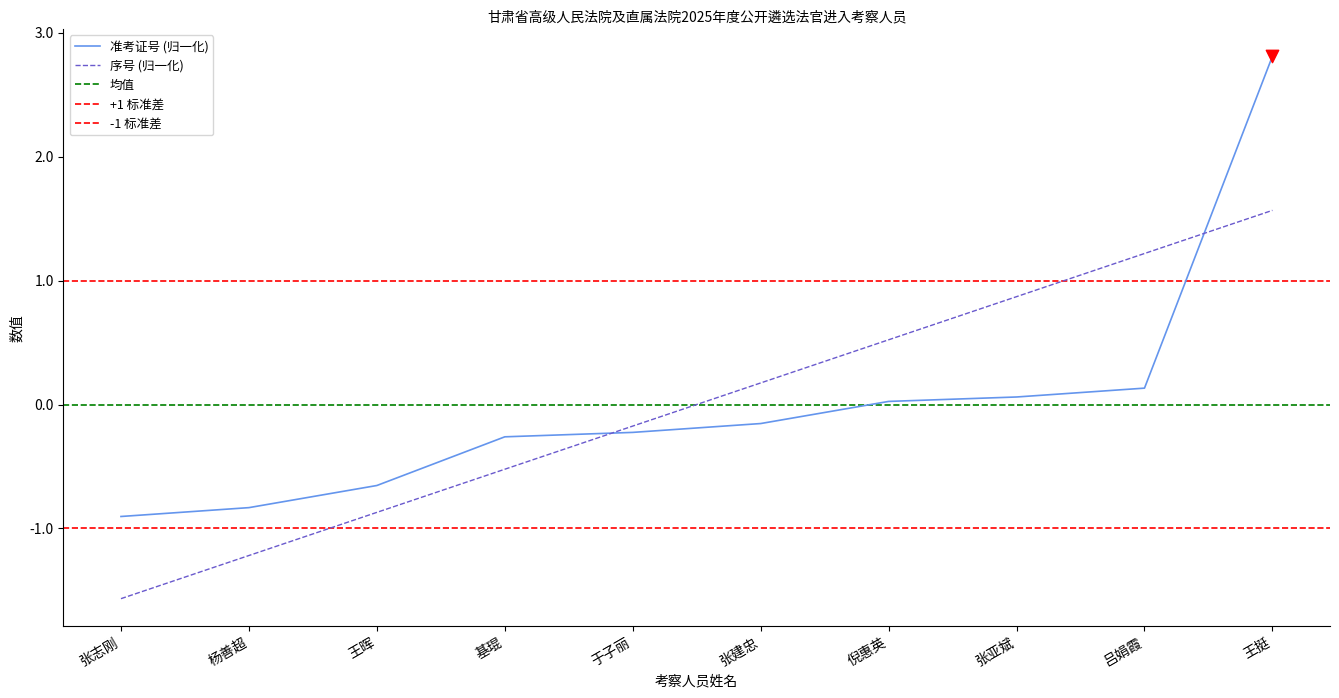

At how many categories does at least one series exceed 0?

5